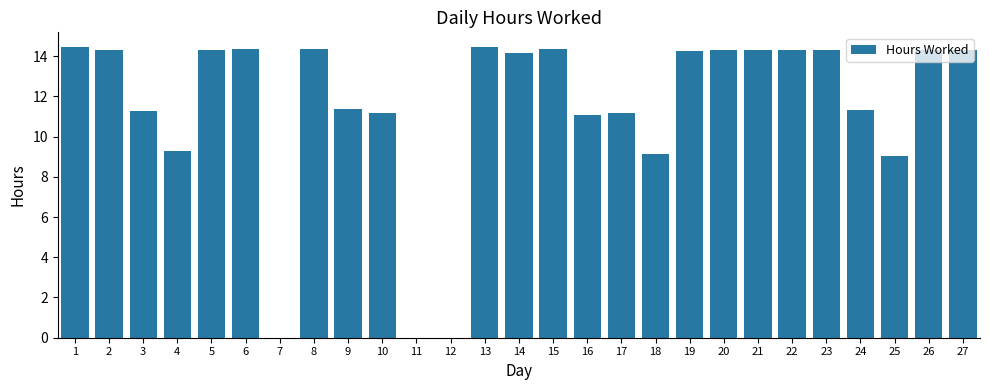

What is the greatest value displayed?

14.5